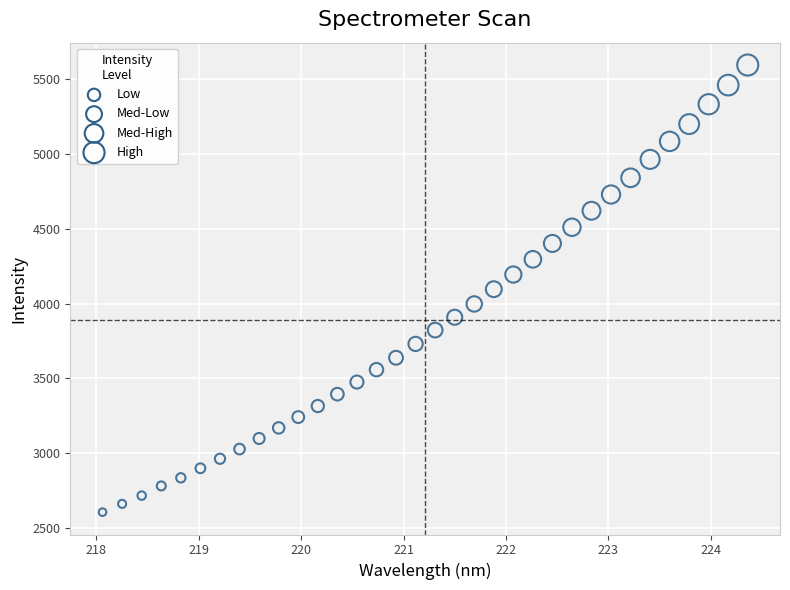

What is the range of X values (max minus min)?

6.3